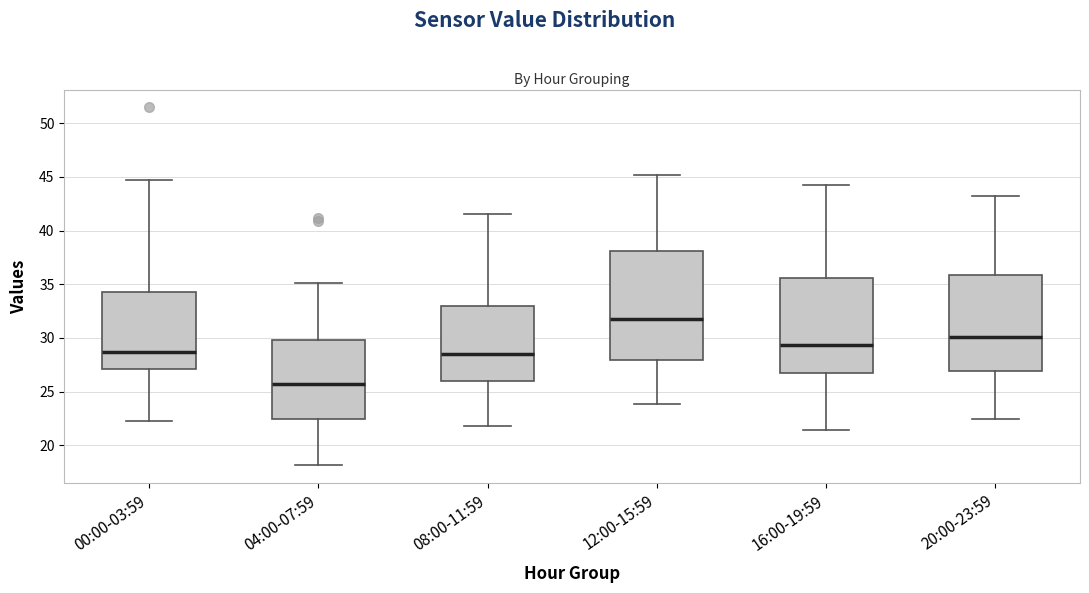

Comparing the boxes themselves (not the whiskers), which one is the tallest?

12:00-15:59